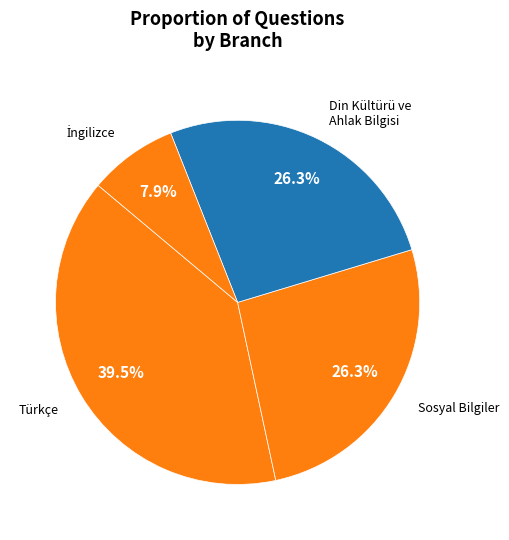

How many slices are in this pie chart?

4